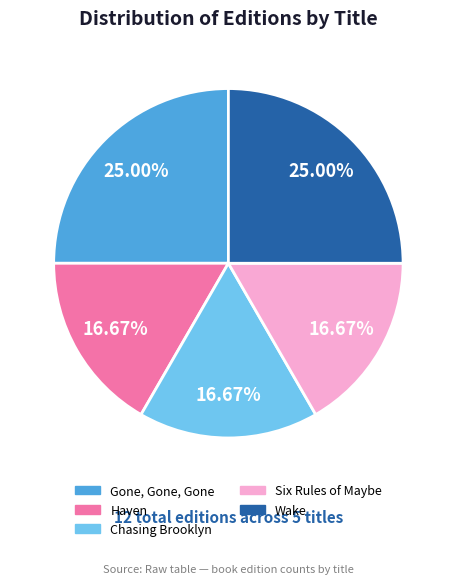

Count the number of slices in the pie.

5